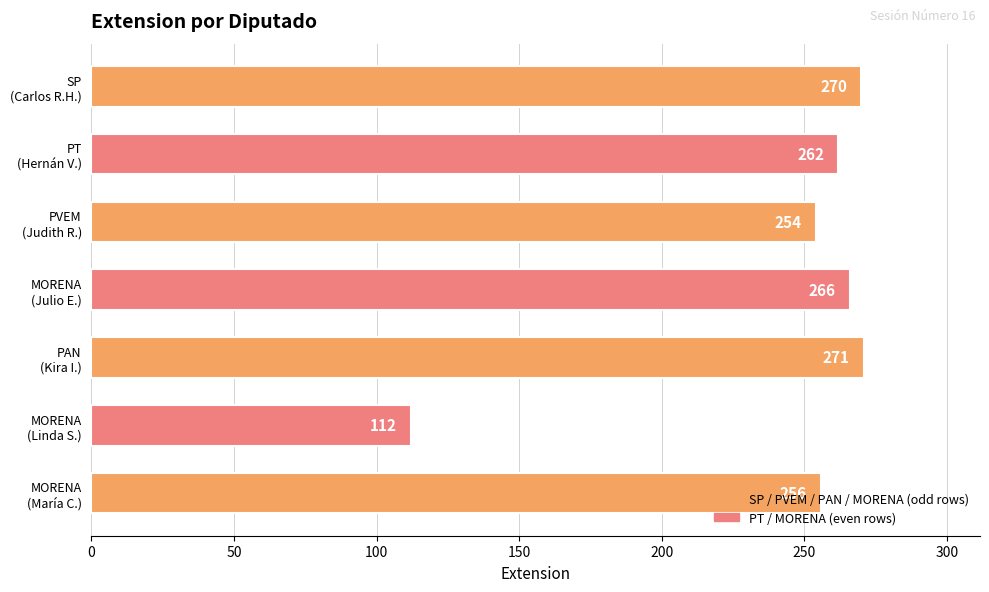

What is the sum of all values?

1691